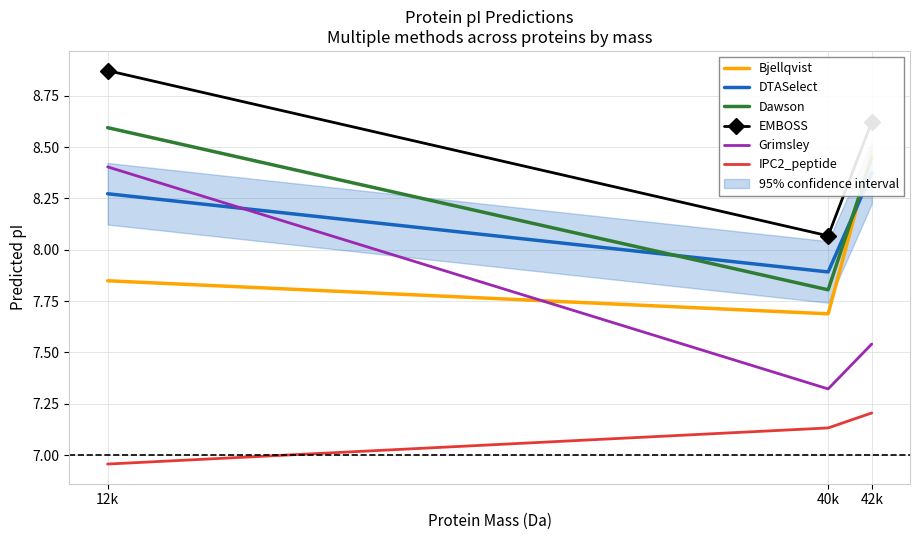

Which series has the largest total across all categories?

EMBOSS